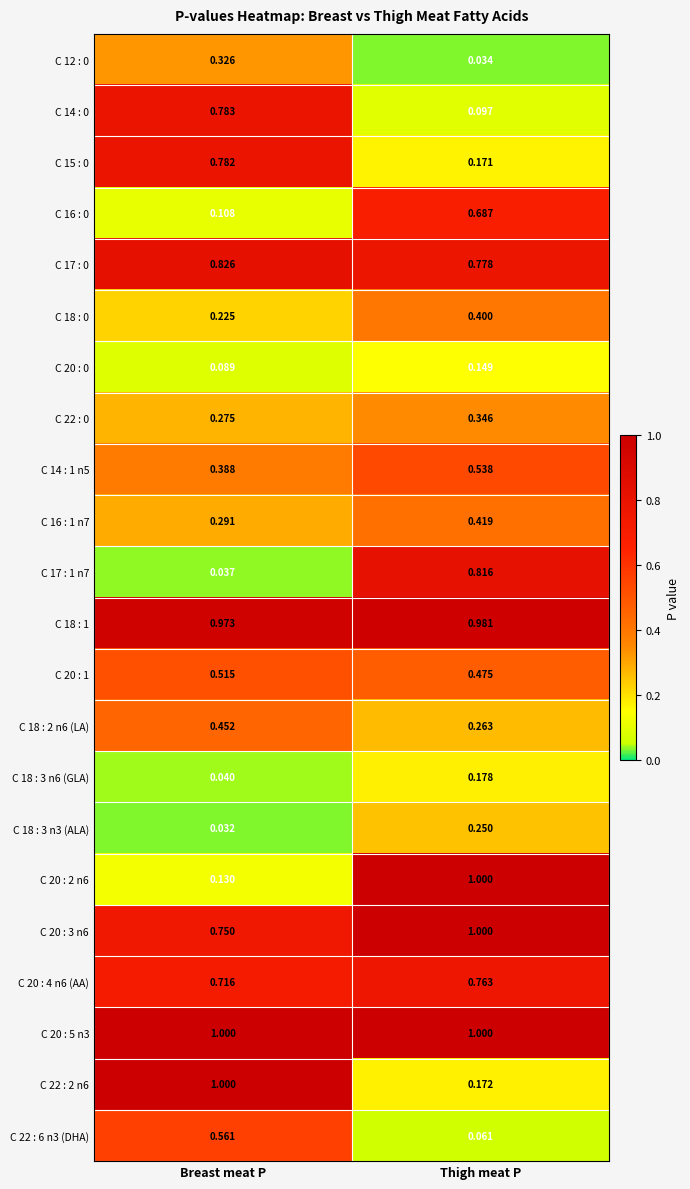

Rank the categories by C 18 : 3 n3 (ALA) value from highest to lowest.

Thigh meat P, Breast meat P